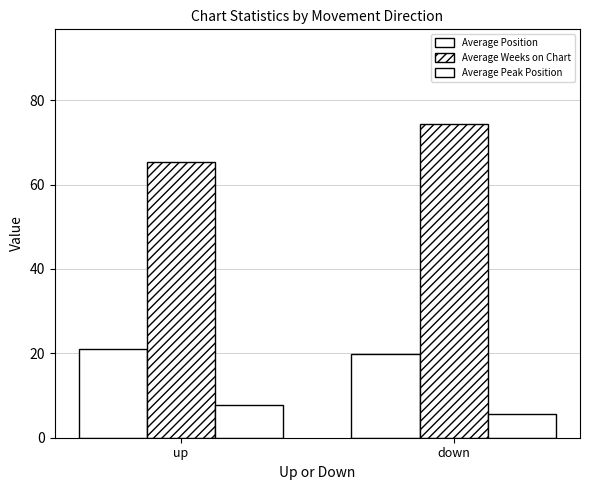

Reading right to left, what are all the values shown in this chart?

Average Position: 19.9	21.0
Average Weeks on Chart: 74.4	65.4
Average Peak Position: 5.6	7.8